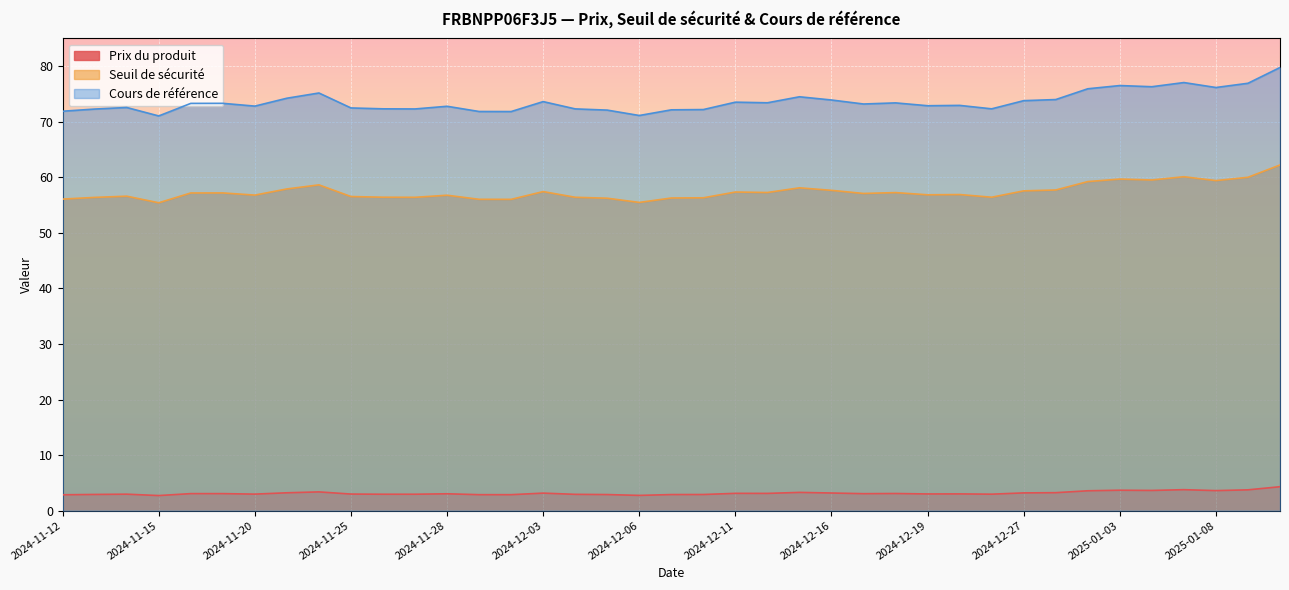

At which category does Prix du produit reach its first local valley?

2024-11-15